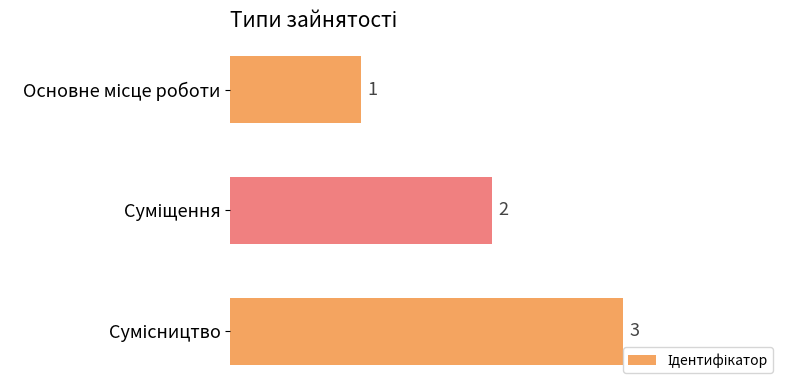

Count the values in the range 1 to 3.

3